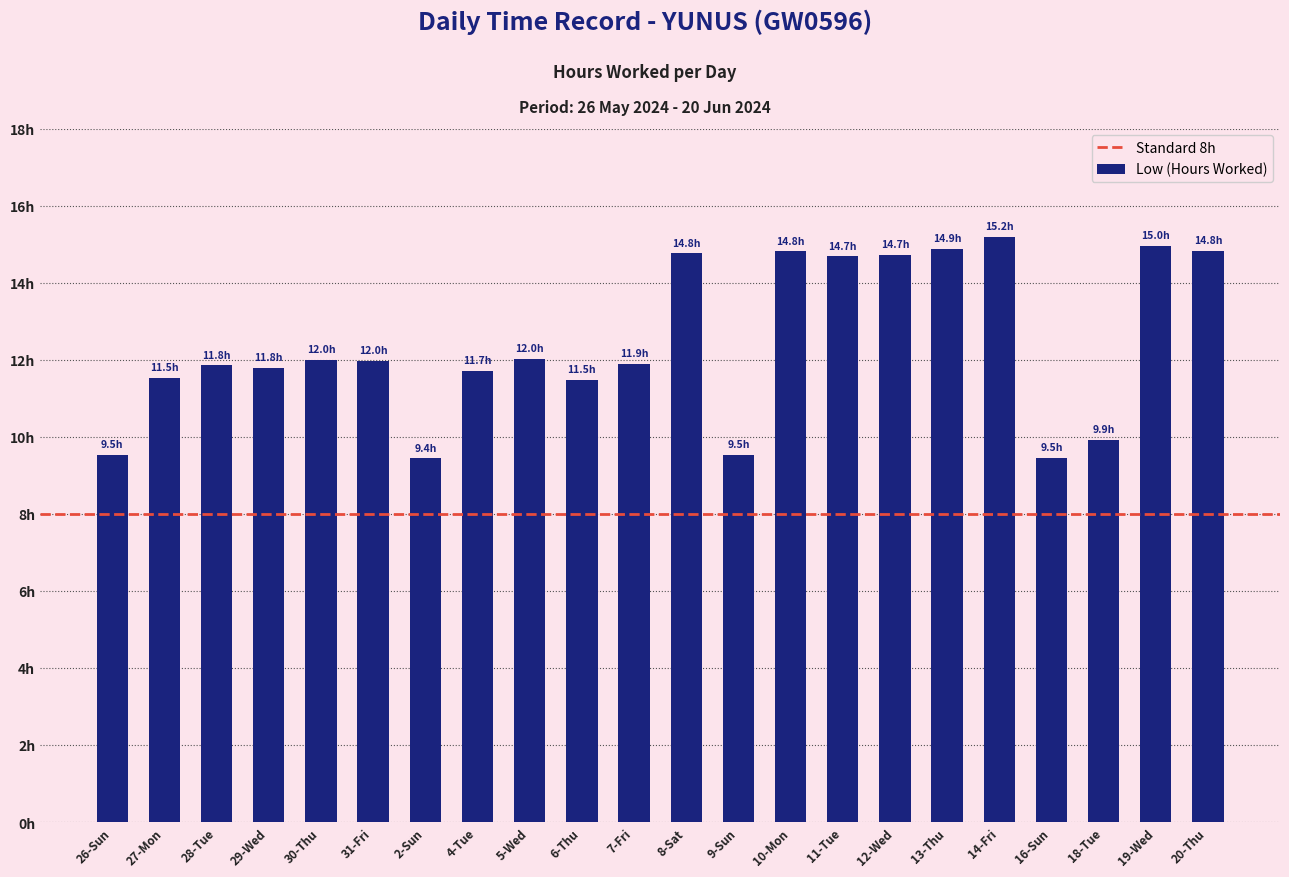

The value at 13-Thu is 25.3. True or false?

False